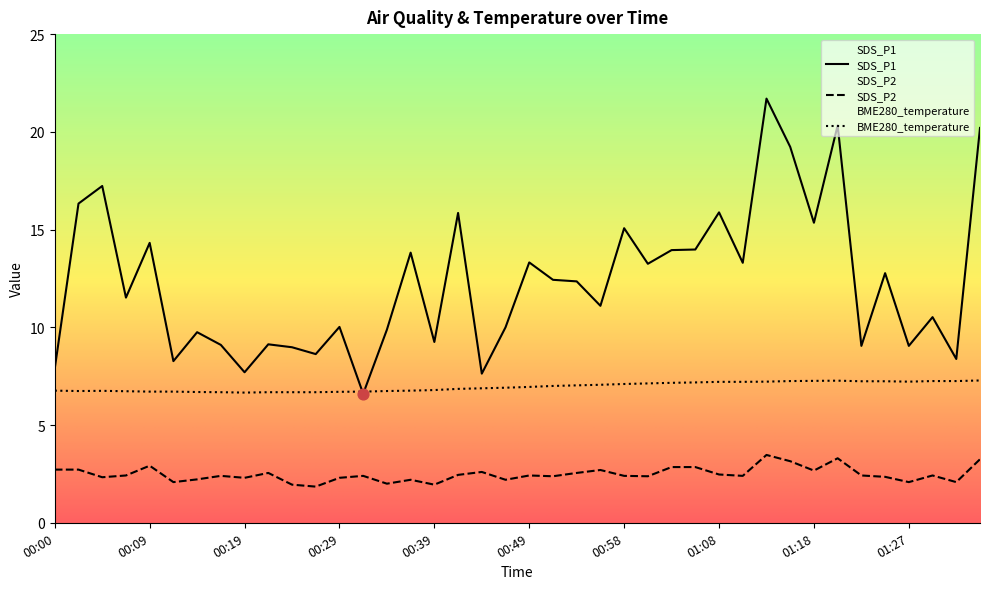

At which category is the sum across all series the highest?

01:13